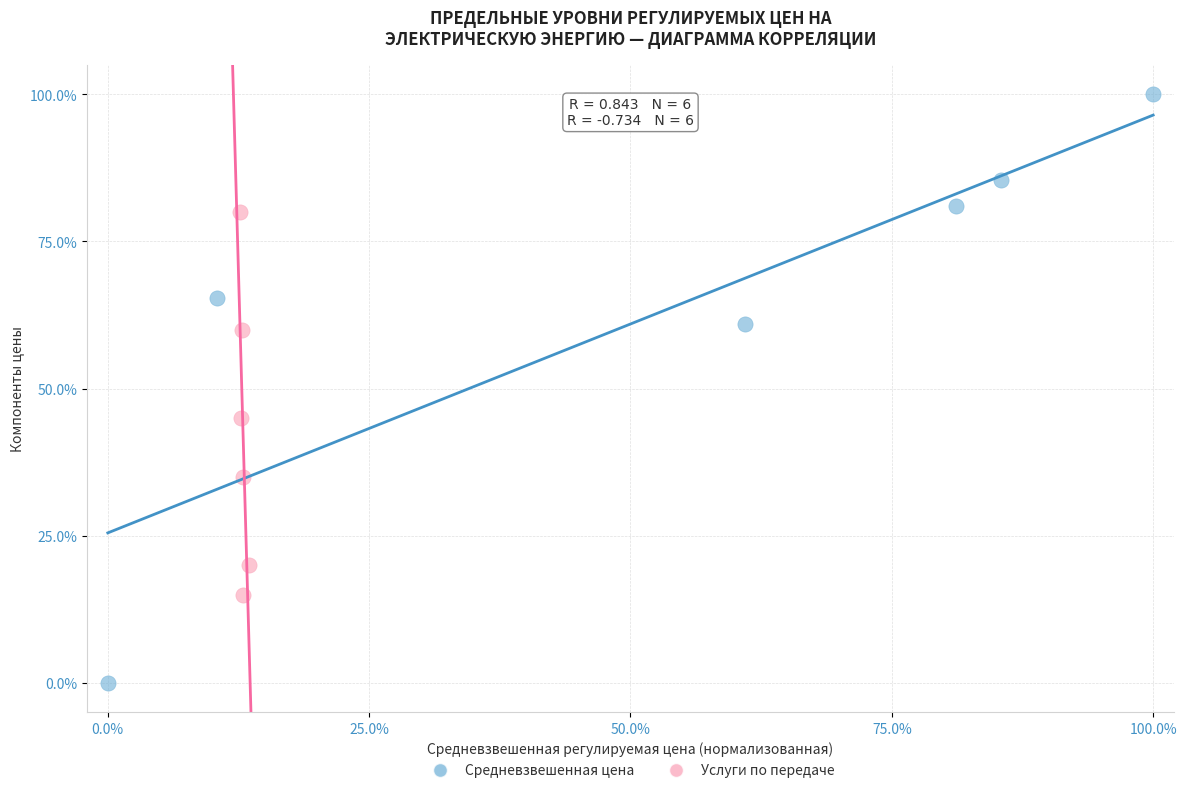

Which series has the widest spread of Y values?

Средневзвешенная цена